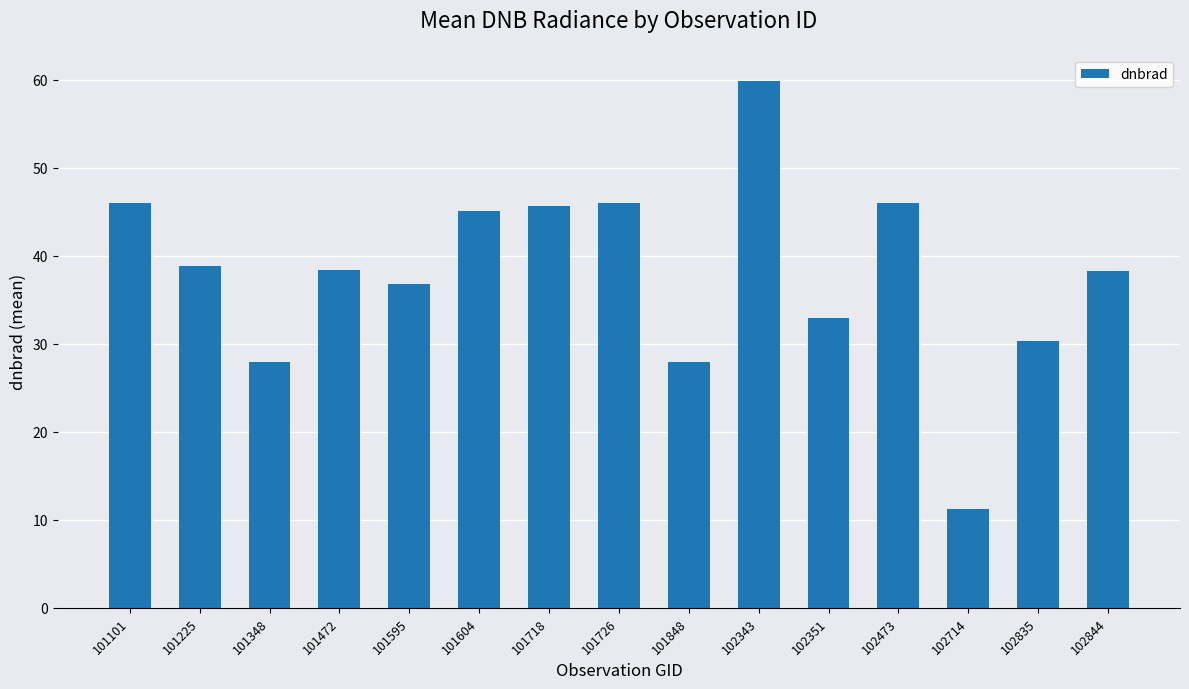

Are the bars horizontal?

No